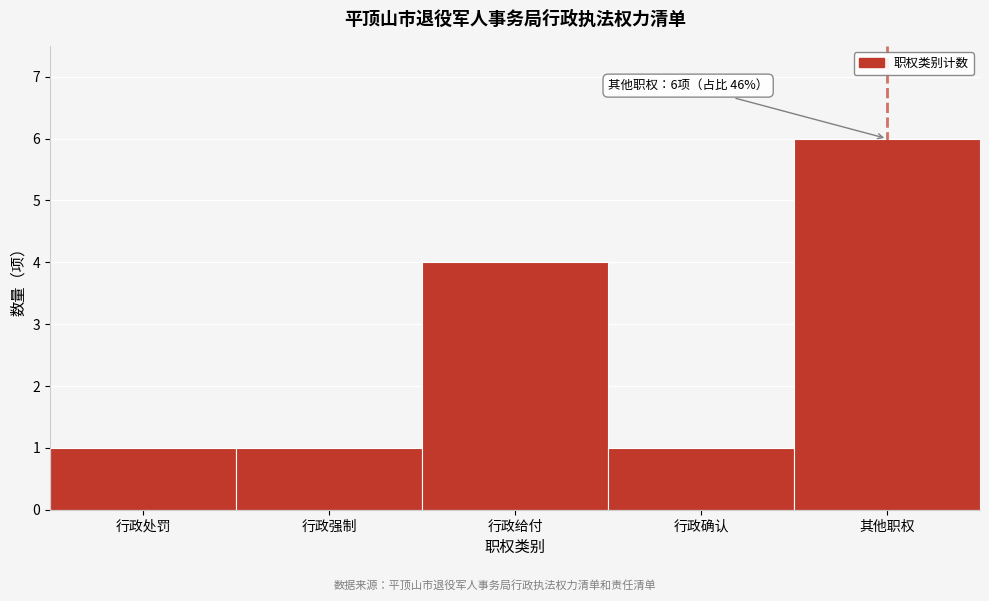

Reading left to right, what are all the values shown in this chart?

行政处罚=1	行政强制=1	行政给付=4	行政确认=1	其他职权=6